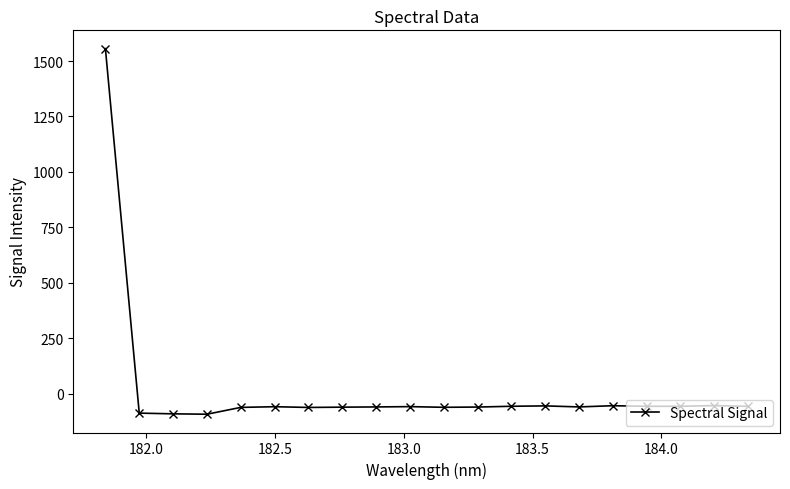

What is the sum of all values?

360.8